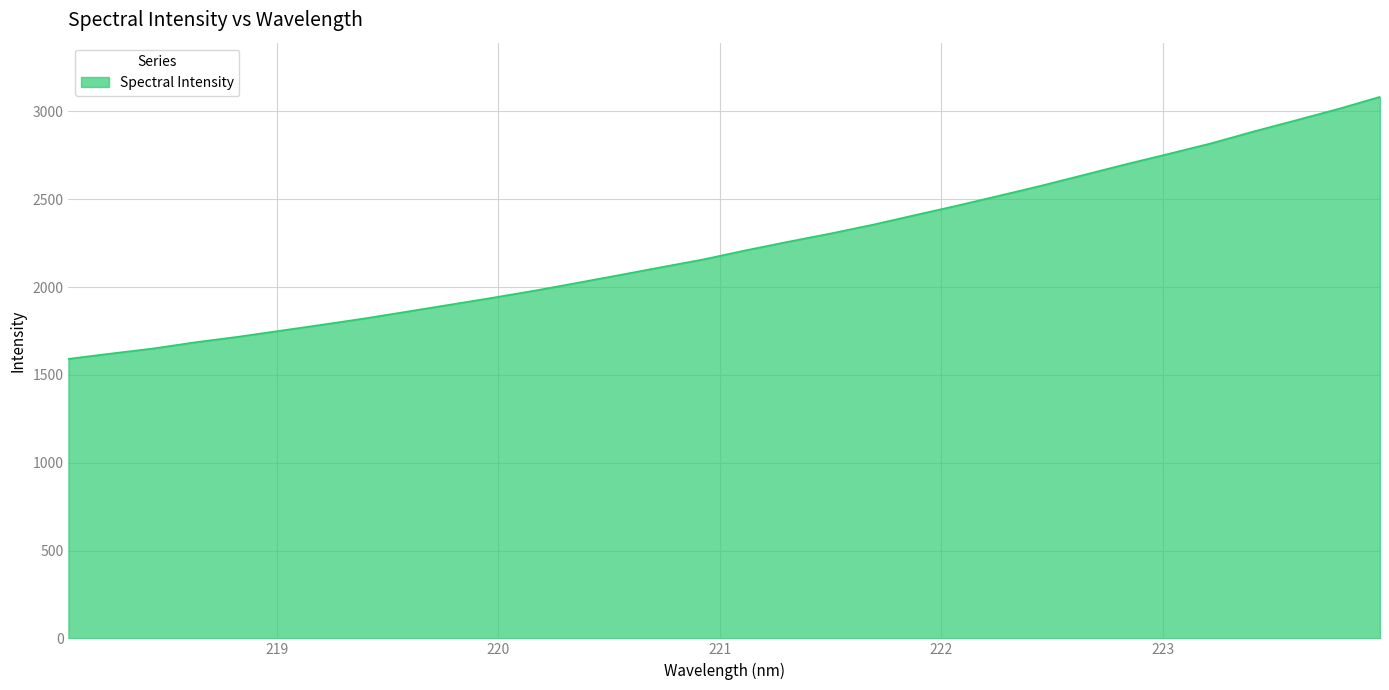

What is the greatest value displayed?

3082.8